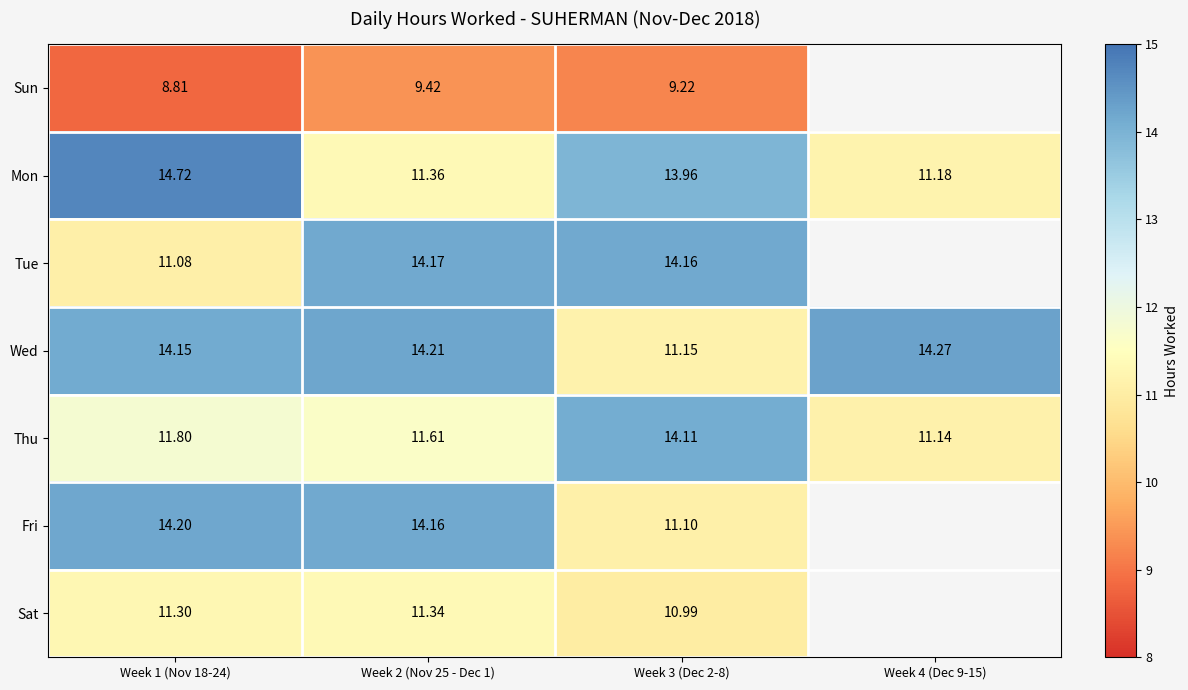

The Tue series shows 14.2 at Week 3 (Dec 2-8). True or false?

True